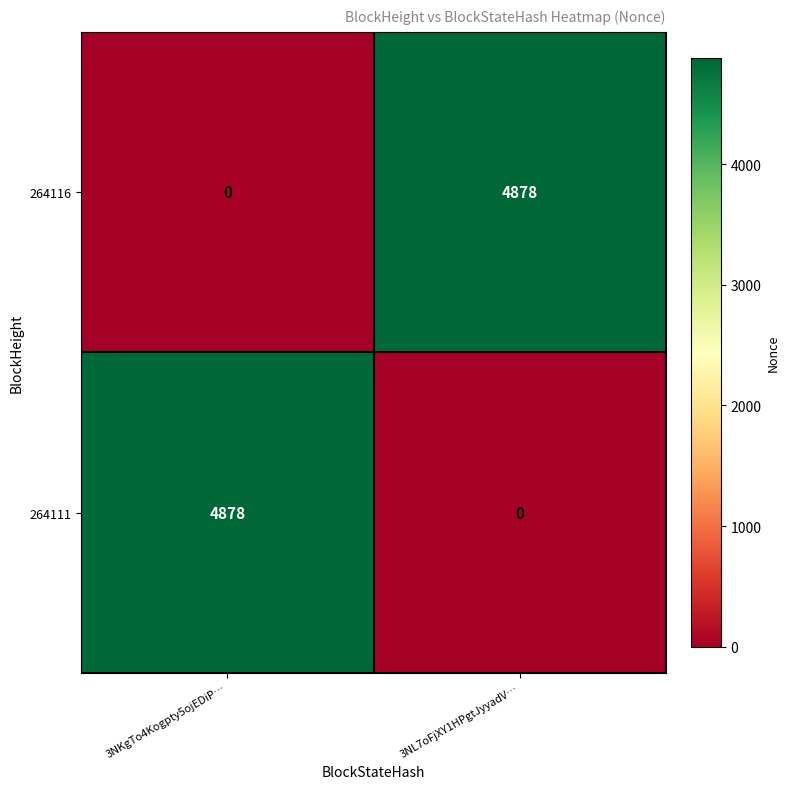

What is the approximate value of 264116 at 3NL7oFjXY1HPgtJyyadV…, to the nearest 10?

4880